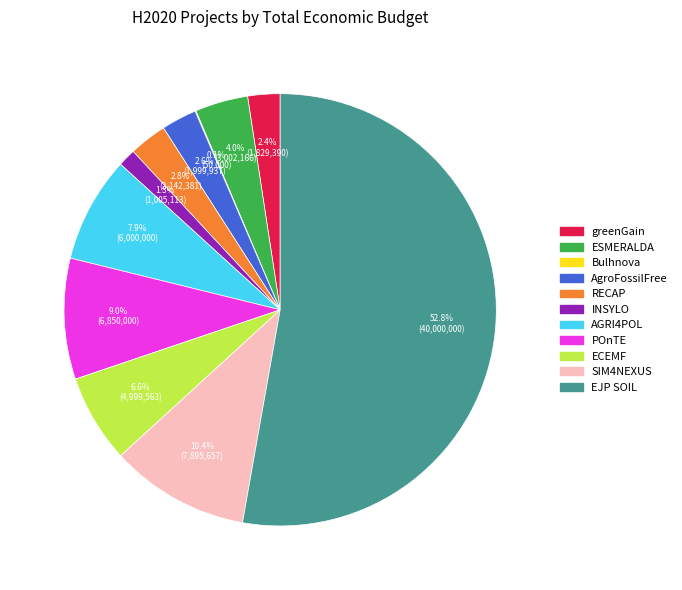

True or false: EJP SOIL accounts for 38% of the total.

False